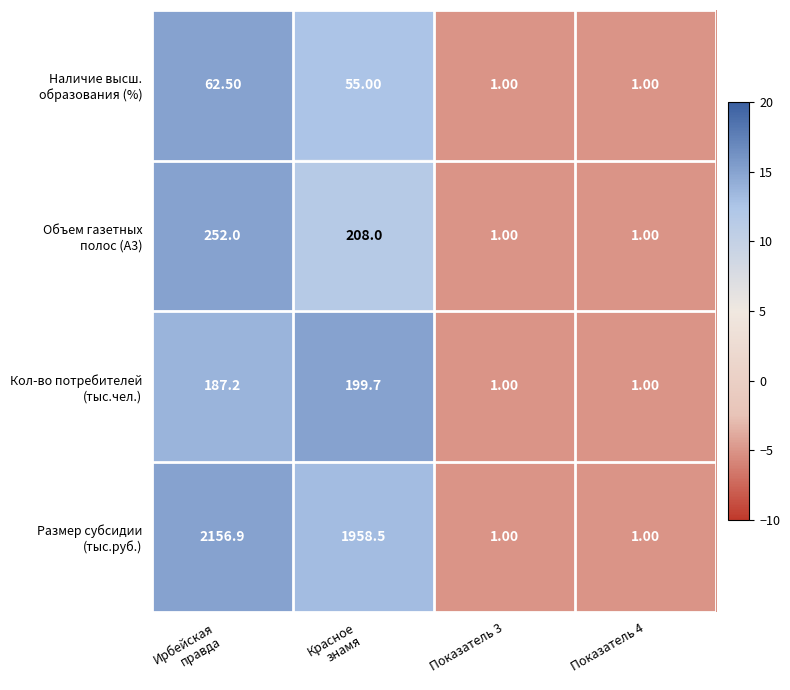

What is the total value across all series at Показатель 3?

4.0